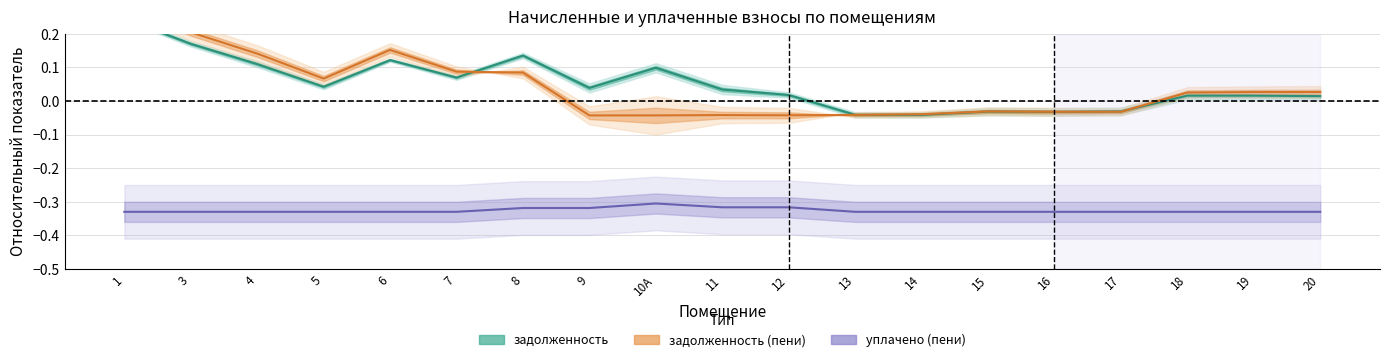

True or false: уплачено (пени) and задолженность (пени) intersect in this chart.

False